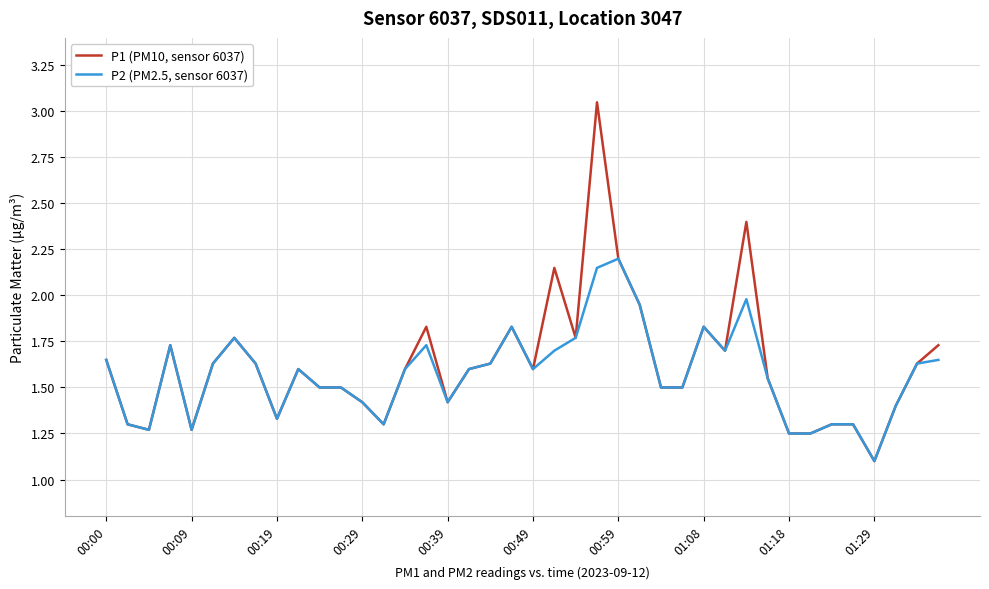

What is the highest value of the P2 (PM2.5, sensor 6037) series?

2.2